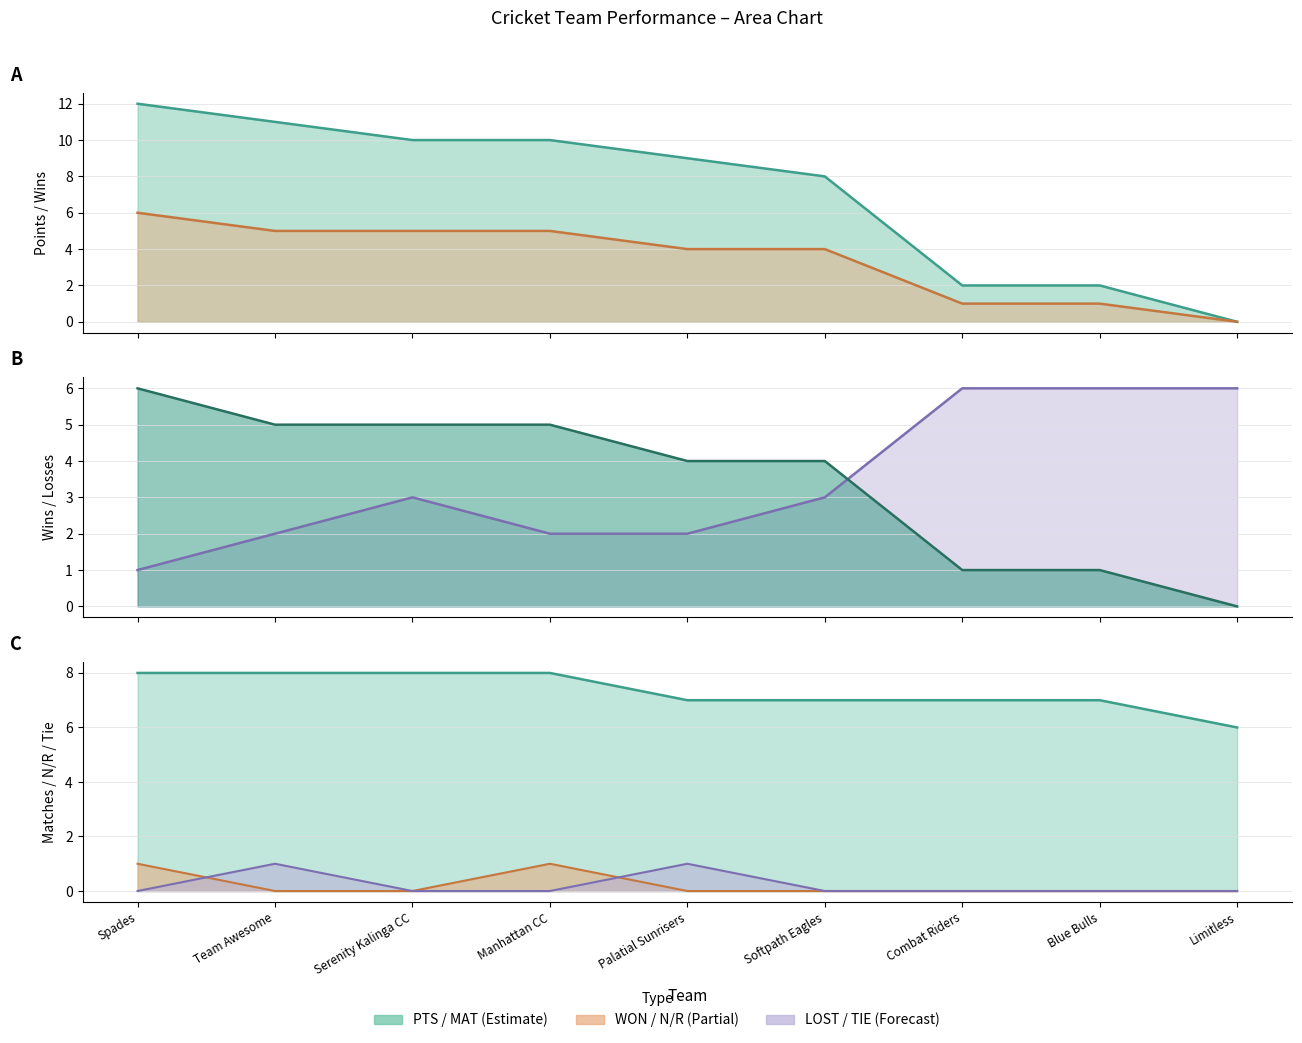

Which series has the largest range (max minus min)?

PTS